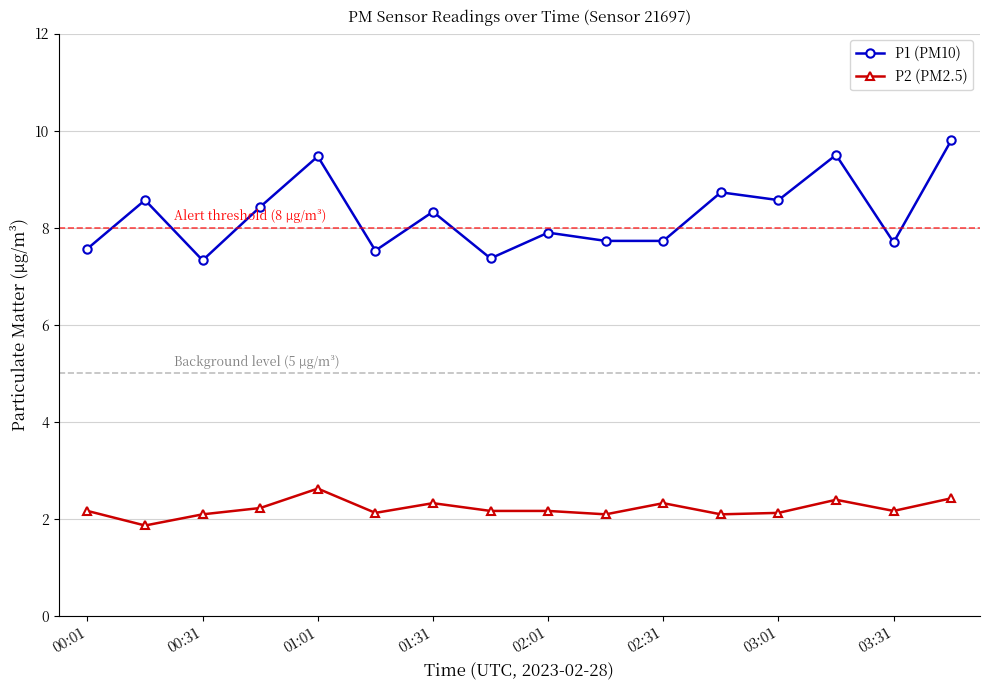

What is the value of the P2 (PM2.5) point at the 2nd from the left?

1.9